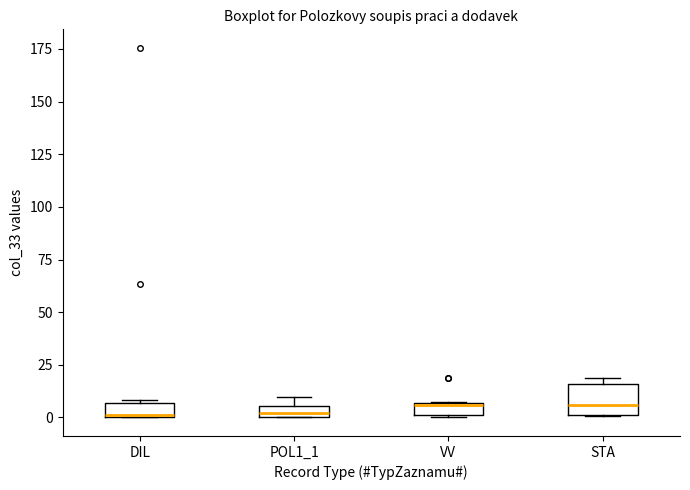

Where is the lower edge of the box for VV on the y-axis? The values are not printed on the chart, so give them approximately, as read against the axis.

0